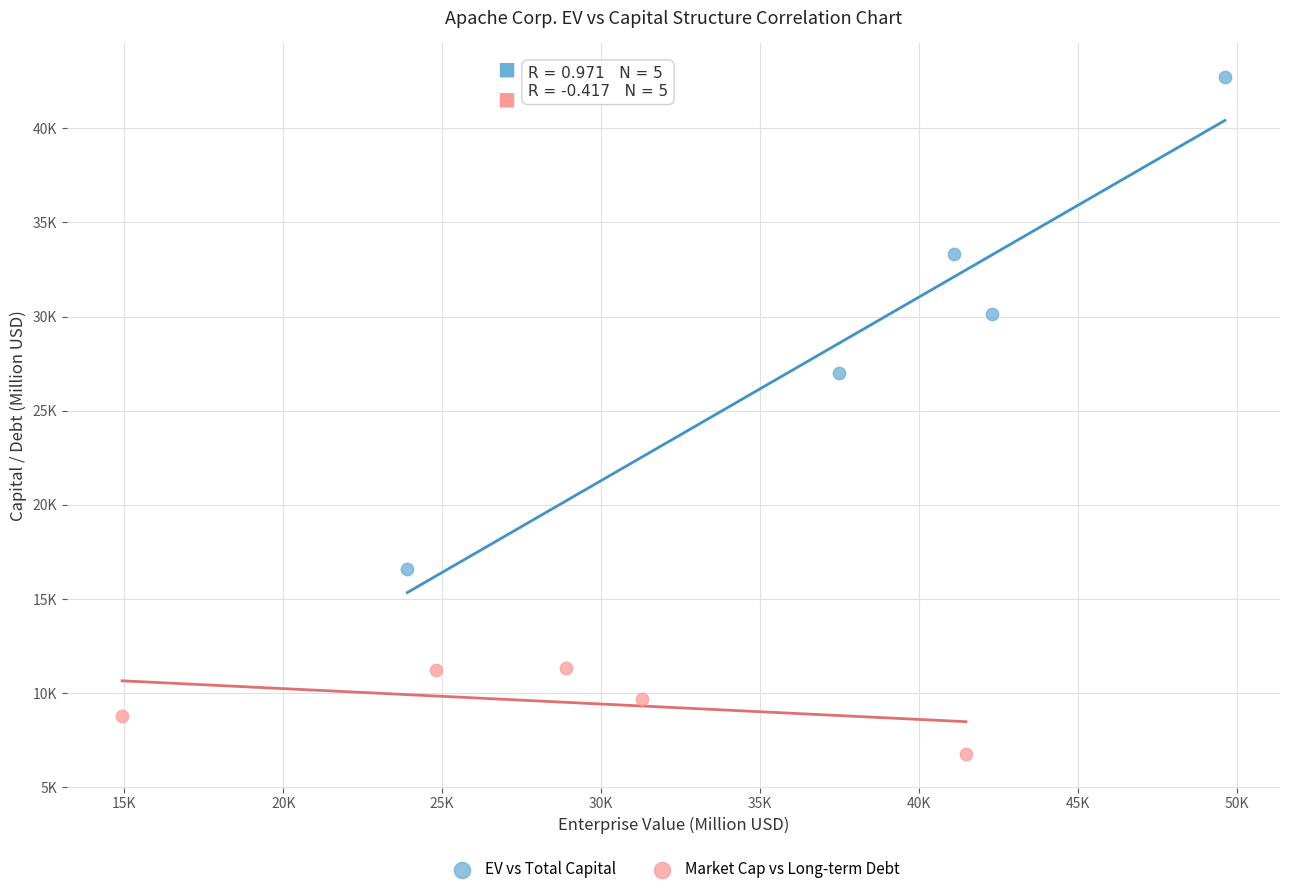

What are all the series names shown in the legend?

EV vs Total Capital, Market Cap vs Long-term Debt